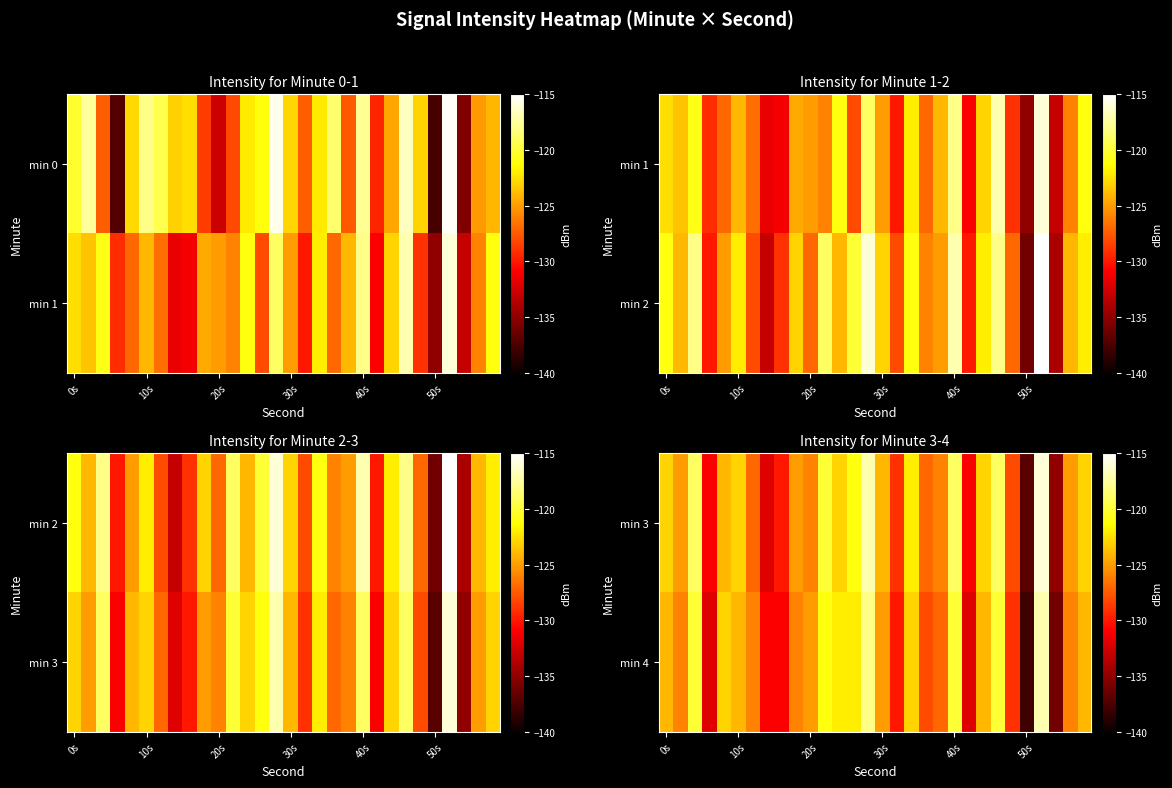

What is the maximum value shown in the chart?

-116